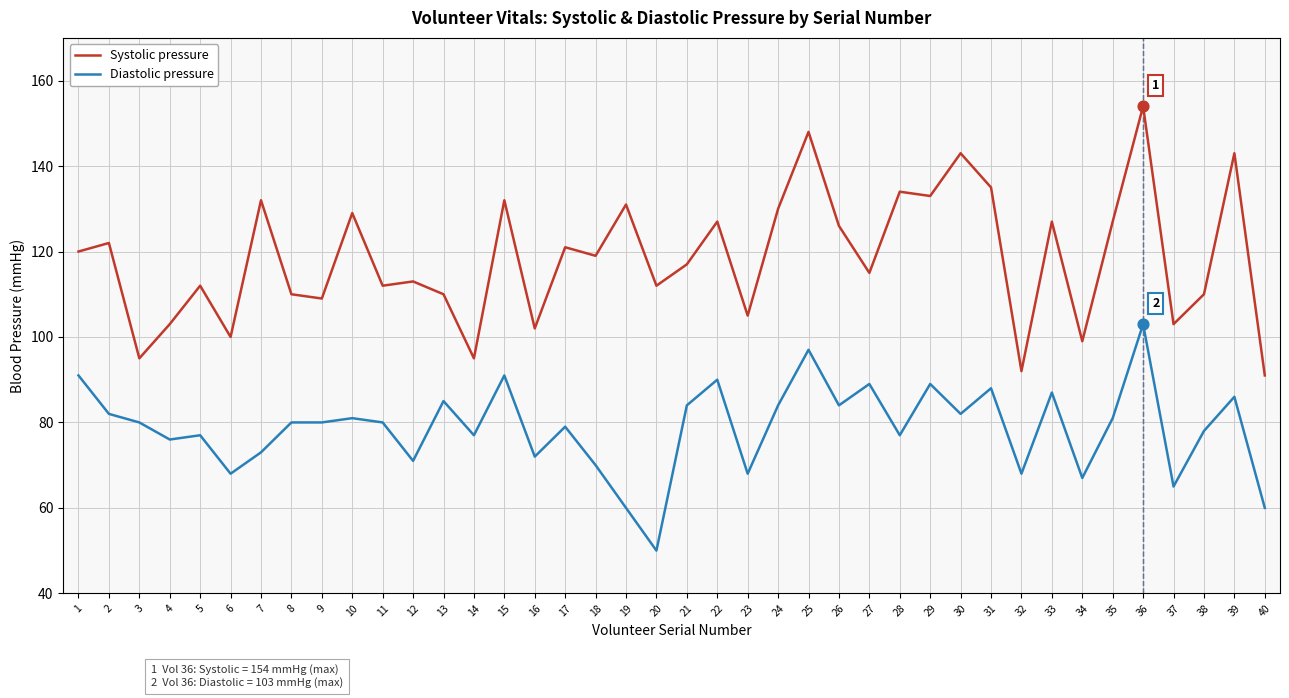

What is the total value across all series at 32?

160